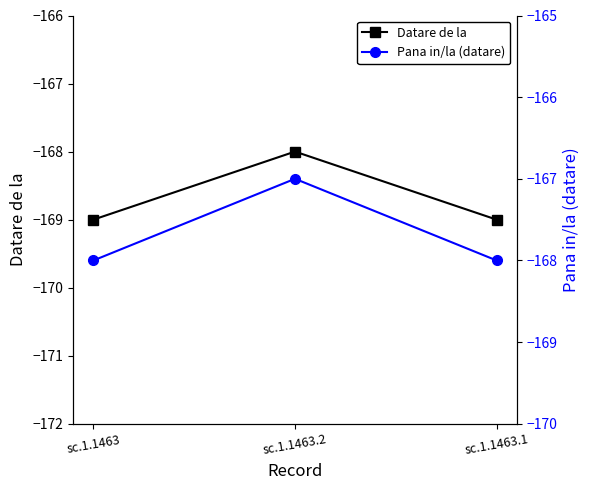

Rank the series at sc.1.1463.1 from lowest to highest value.

Datare de la, Pana in/la (datare)